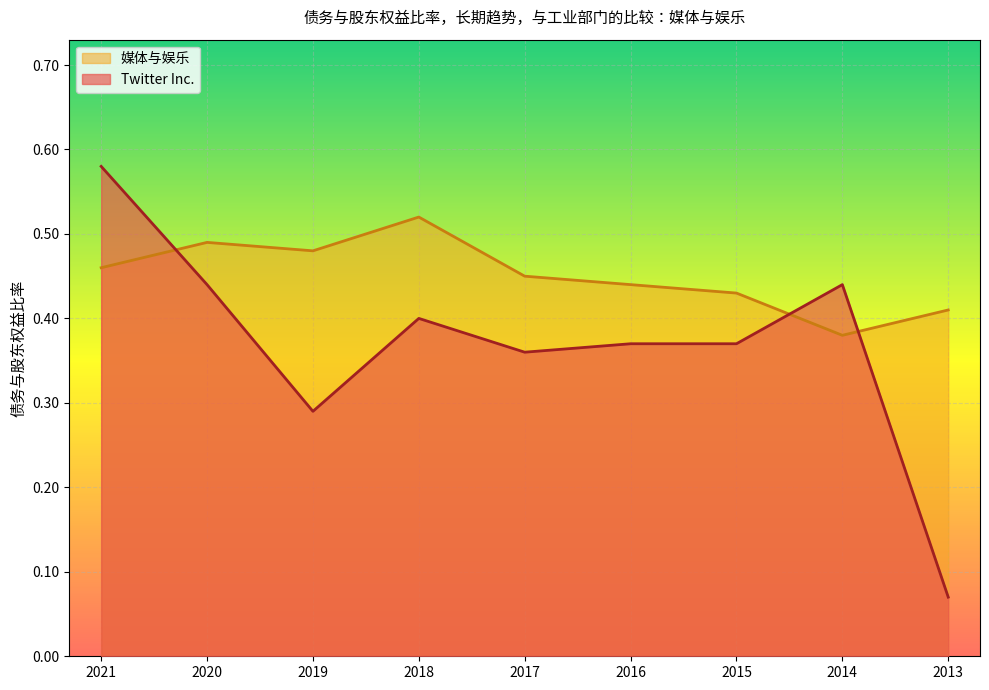

What is the value of the Twitter Inc. point at the 8th from the left?

0.4